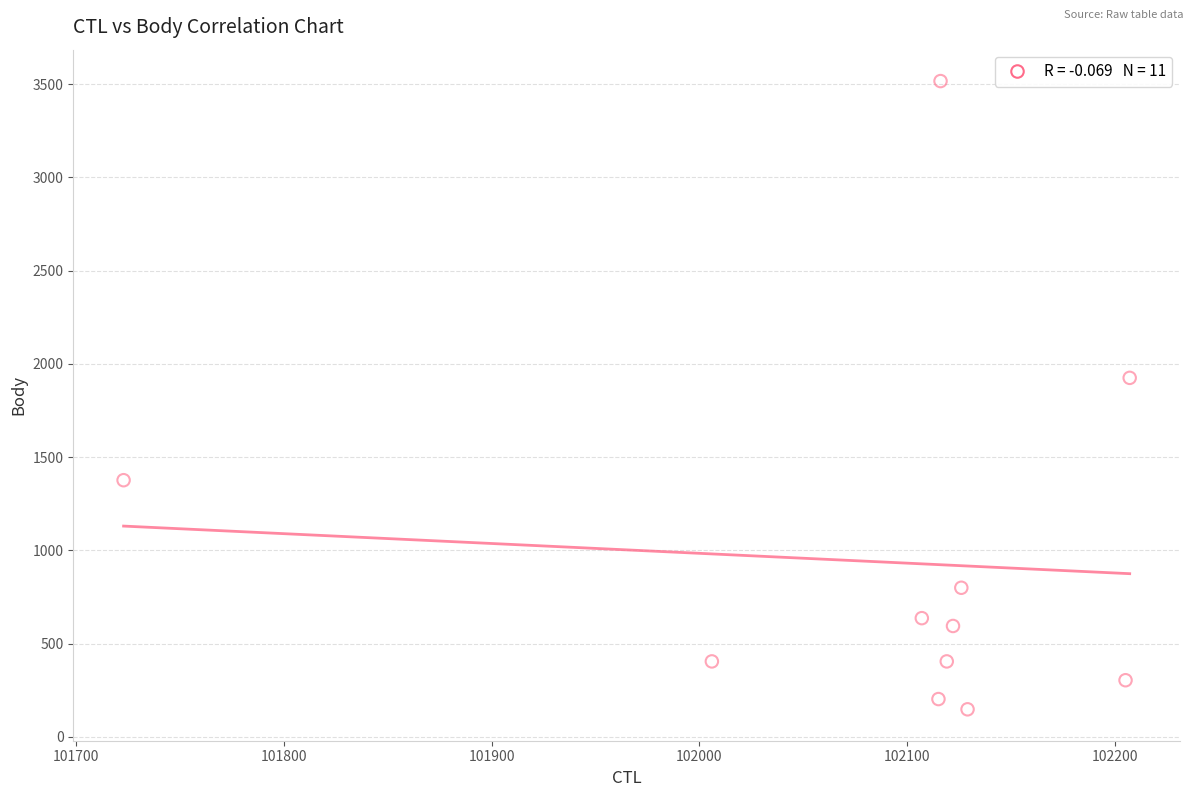

What Y value in the scatter plot is closest to 1832?

1925